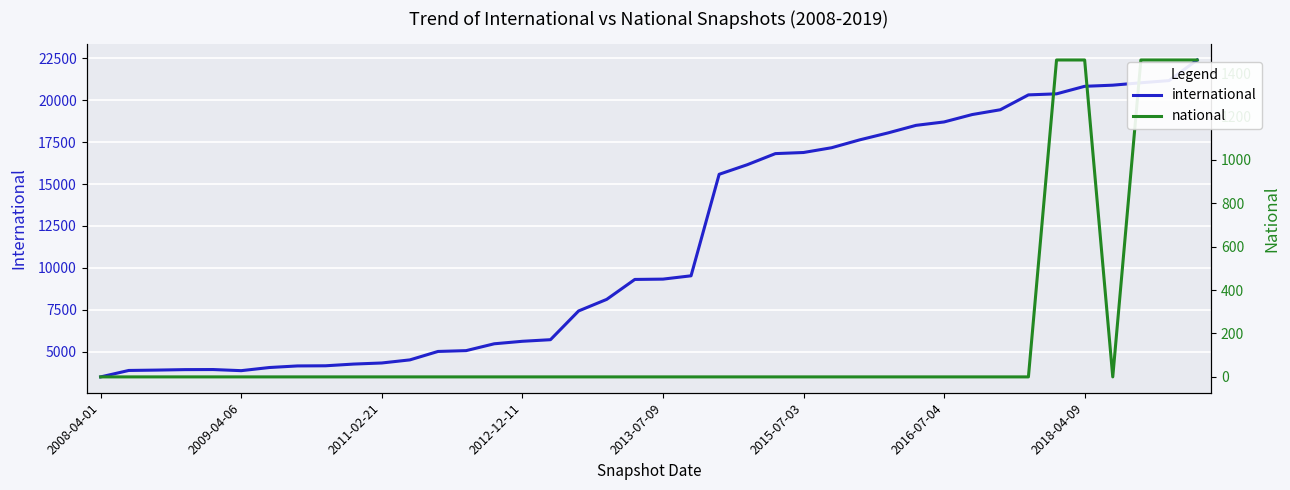

What is the sum of the national values at 39 and 36?

1460